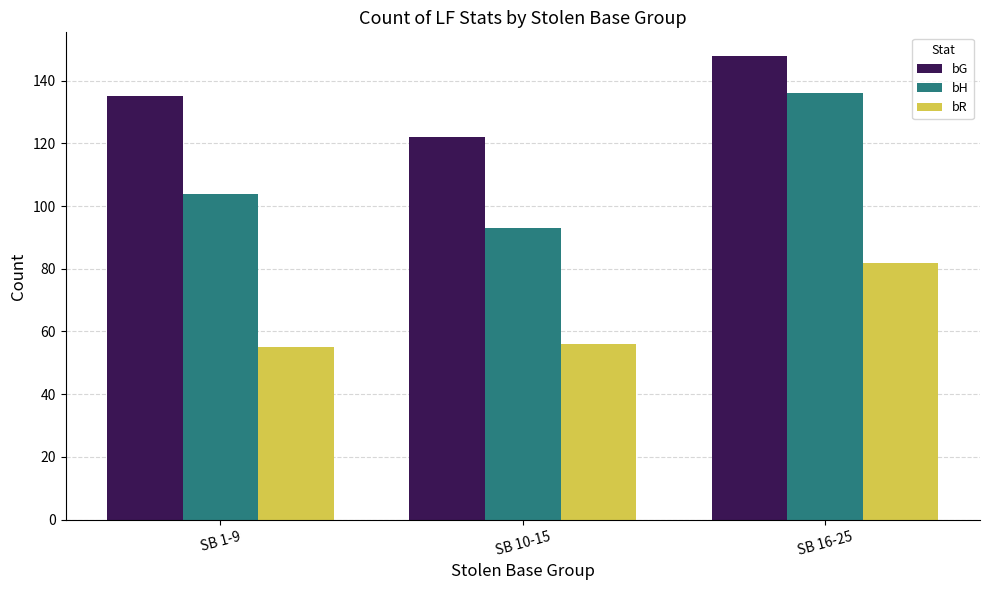

What position from the right is SB 10-15?

2